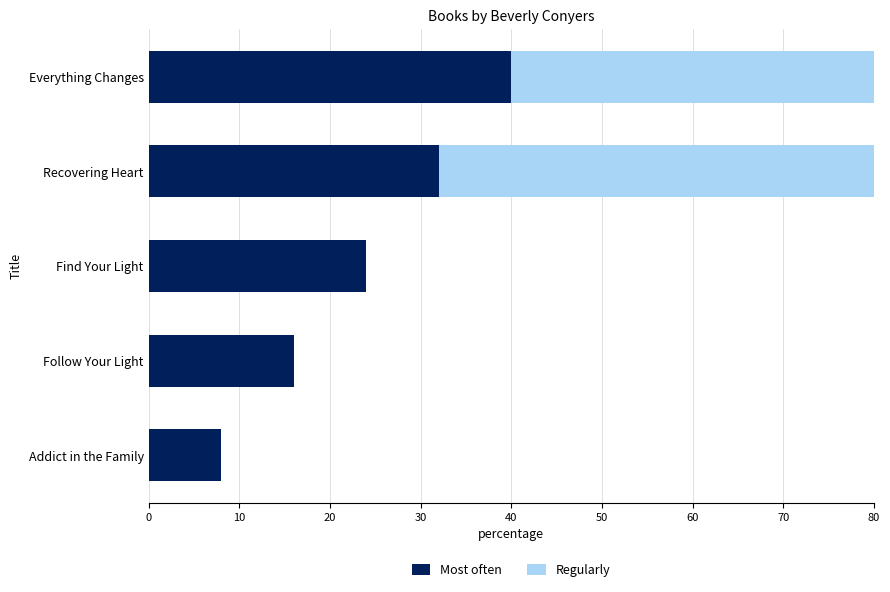

The Most often series shows 24.0 at Find Your Light. True or false?

True